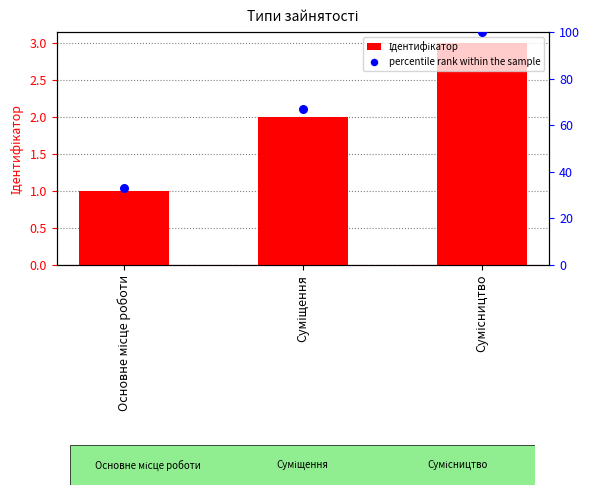

Which series has the widest spread of Y values?

percentile rank within the sample